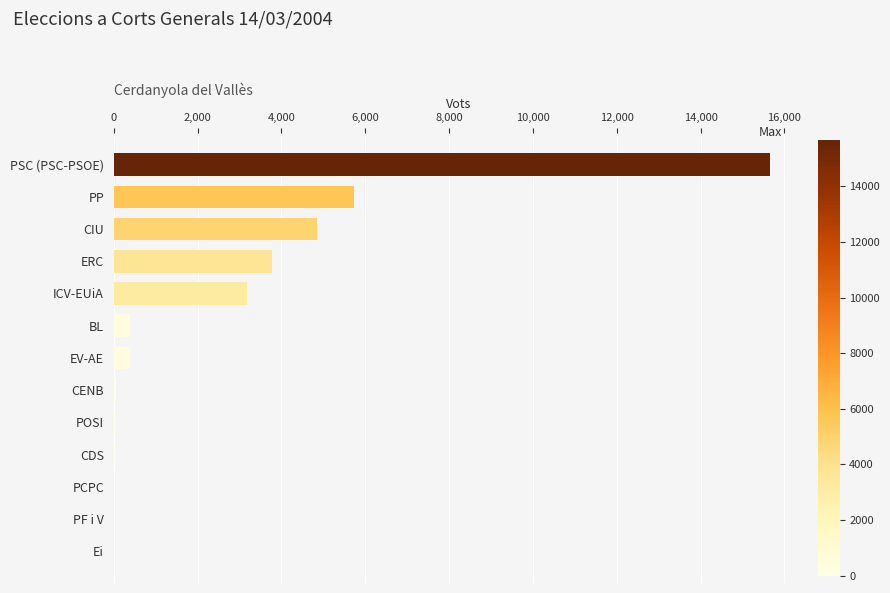

What is the greatest value displayed?

15664